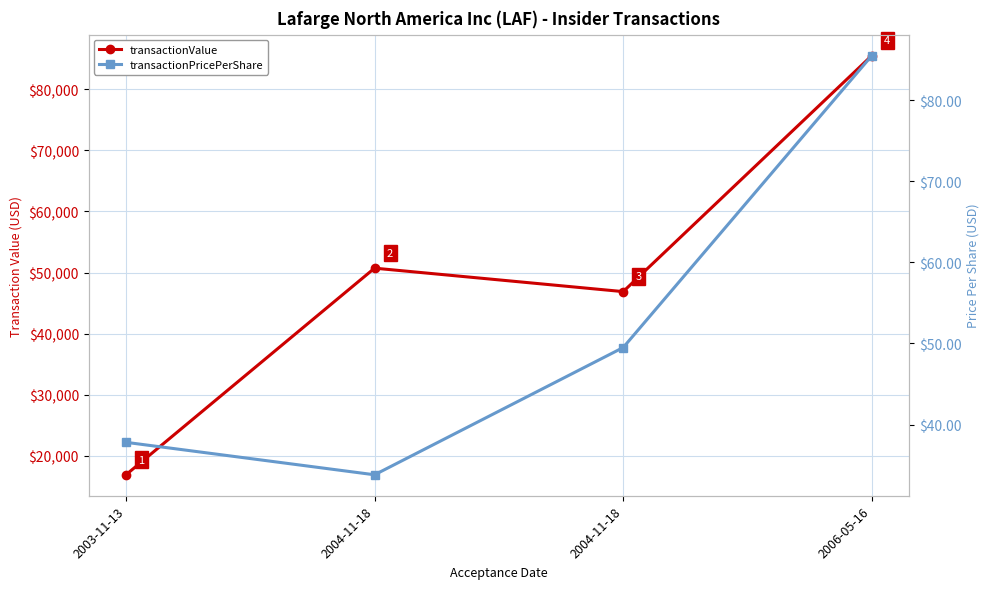

What is the highest value of the transactionPricePerShare series?

85.5